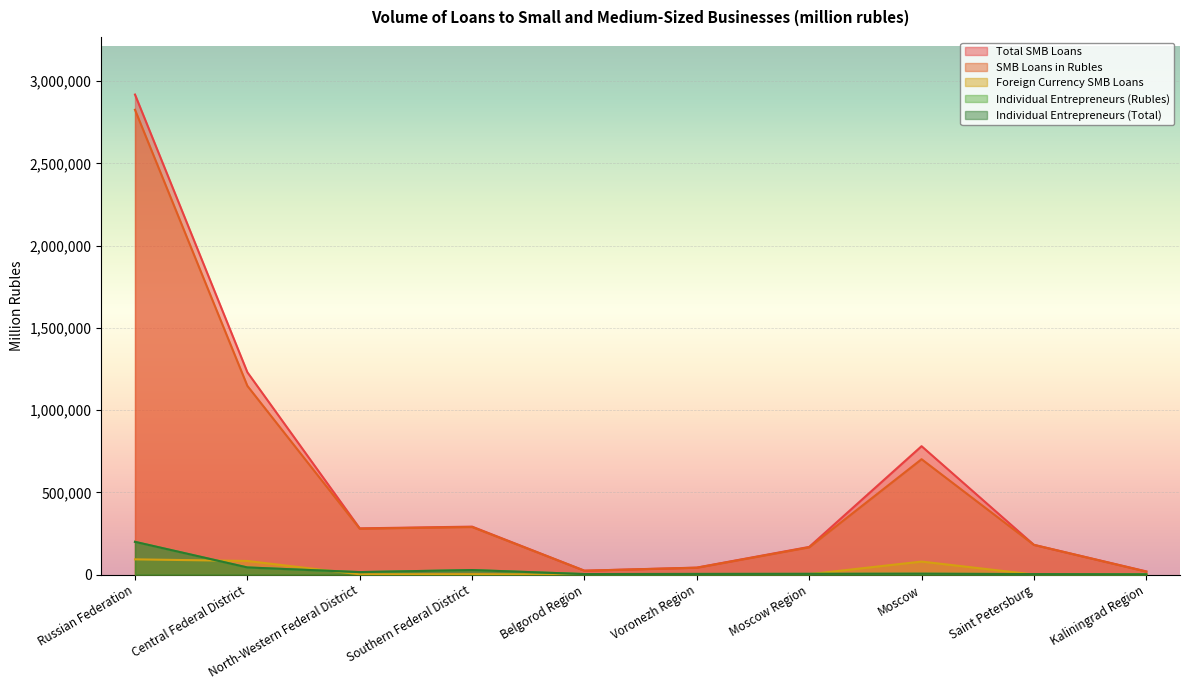

True or false: SMB Loans in Rubles and Total SMB Loans cross at least once.

False